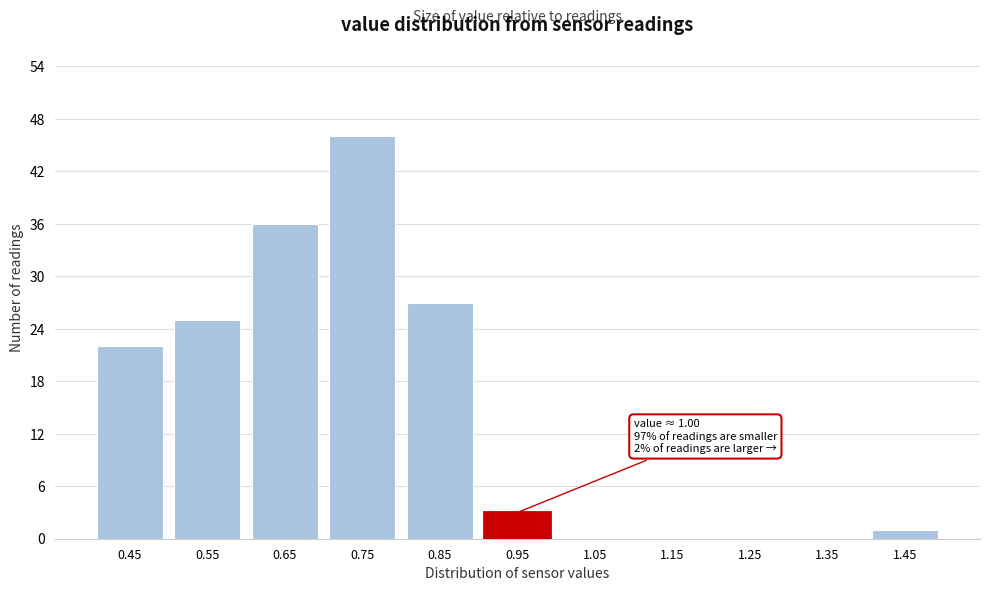

Reading left to right, list all the values displayed in this chart.

0.45=22	0.55=25	0.65=36	0.75=46	0.85=27	0.95=3	1.05=0	1.15=0	1.25=0	1.35=0	1.45=1